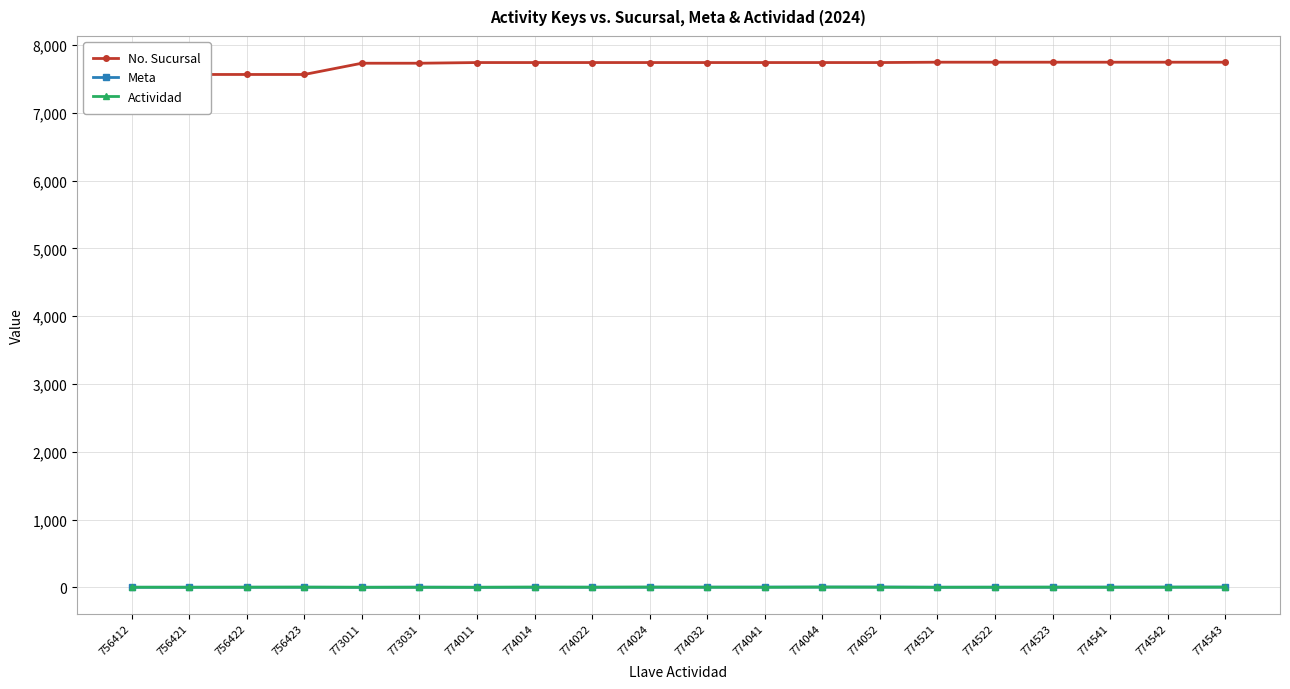

The Meta series shows 1 at 774542. True or false?

False